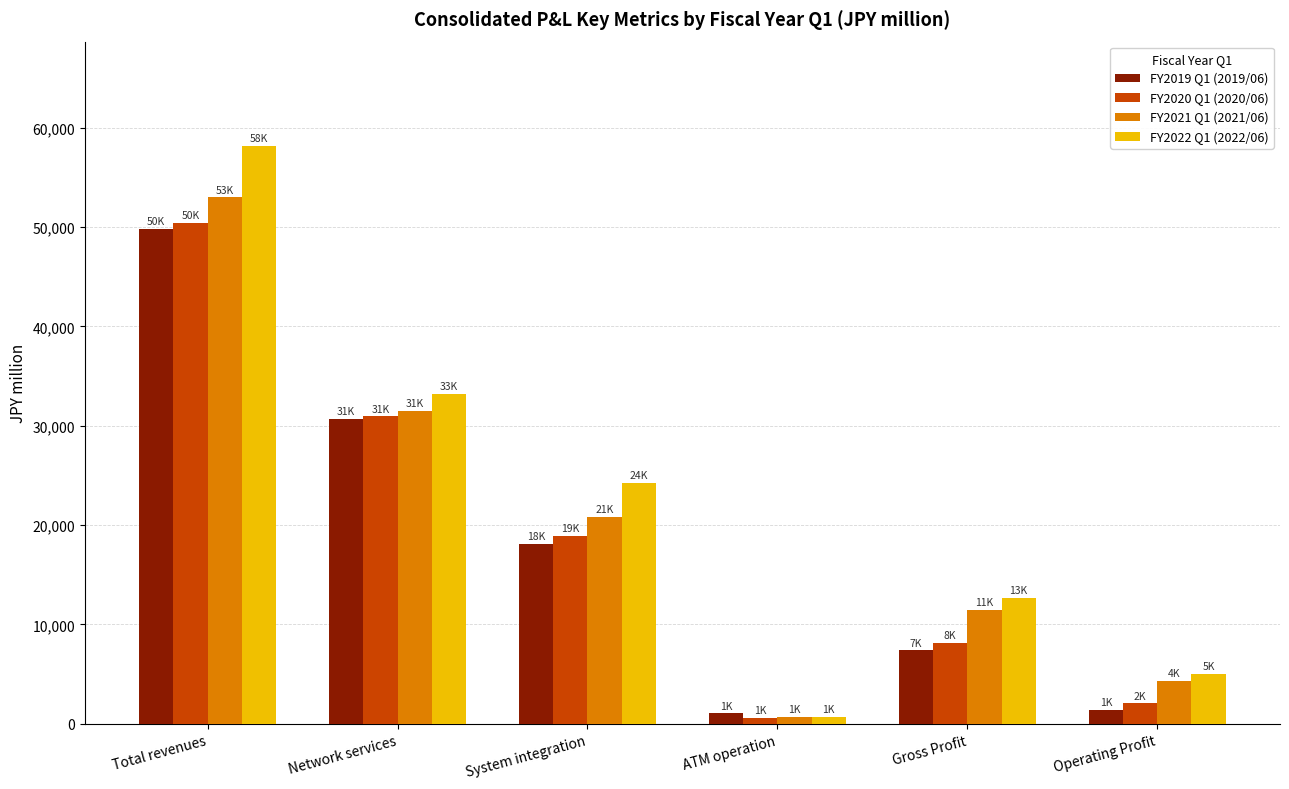

What is the greatest value displayed?

58190.0